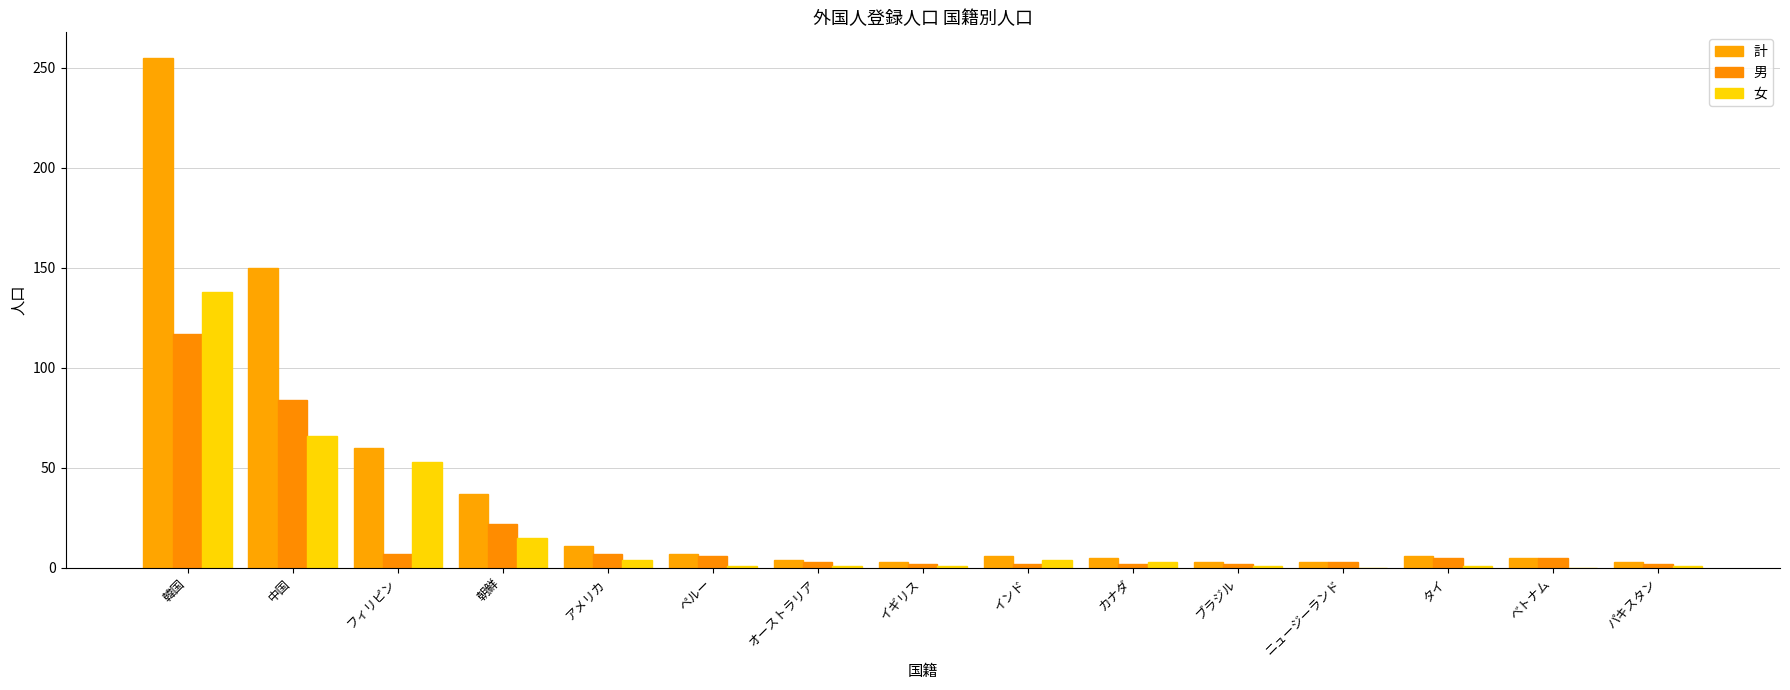

Which label corresponds to the largest value in the chart?

韓国